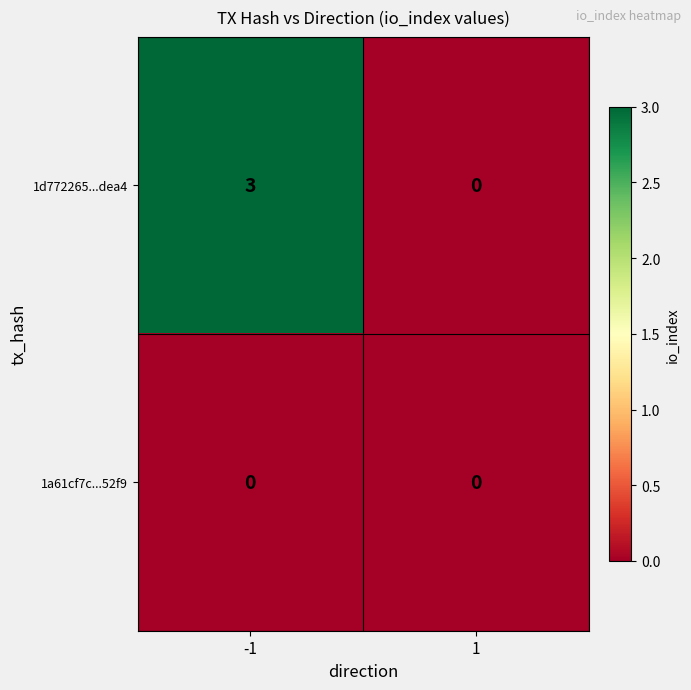

Rank the series by their maximum value, from highest to lowest.

1d772265...dea4, 1a61cf7c...52f9